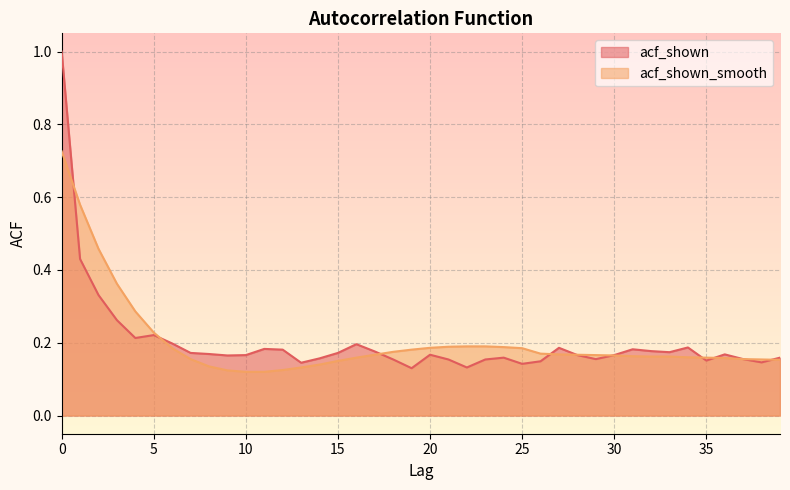

Between 31 and 38, which series saw the biggest shift?

acf_shown